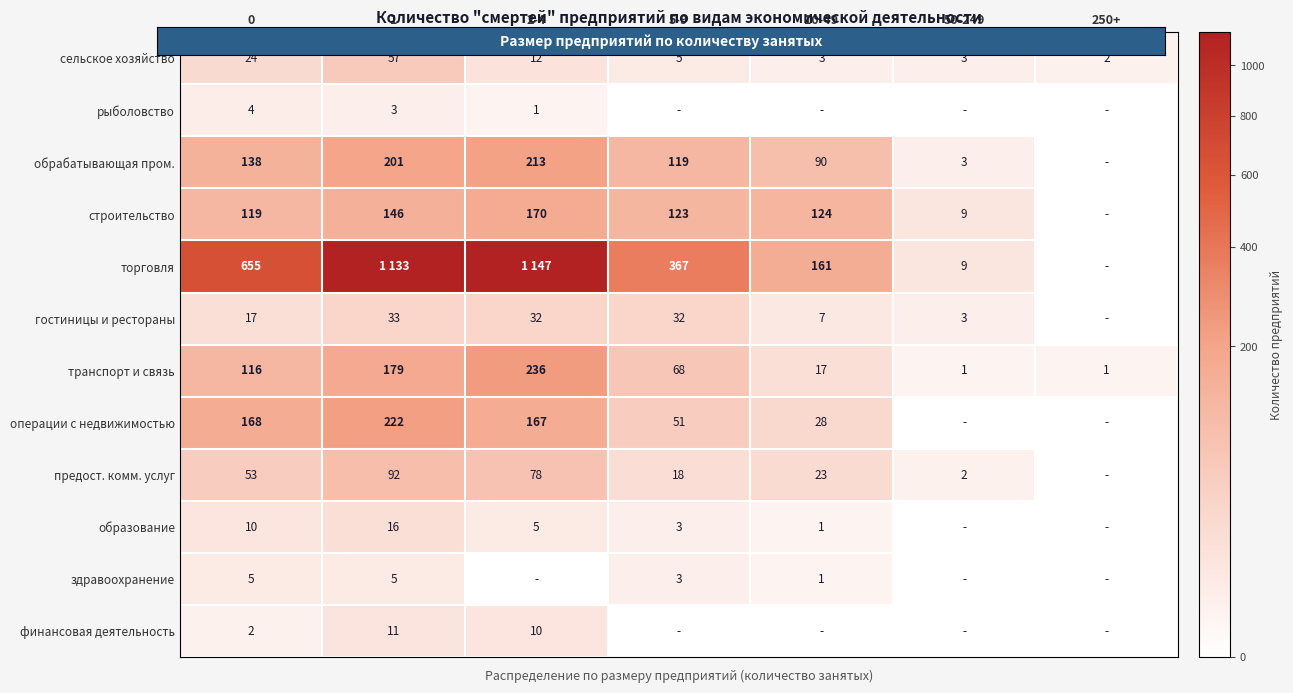

Which label corresponds to the largest value in the chart?

2-4